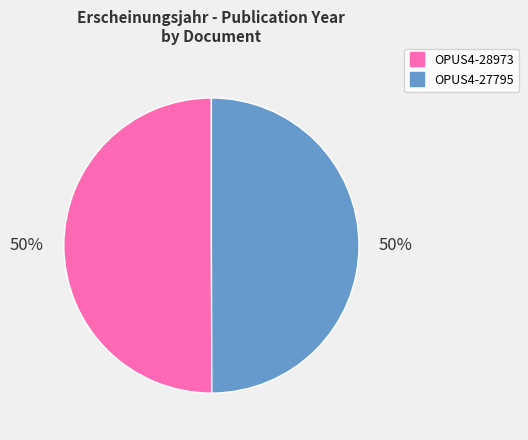

Count the number of slices in the pie.

2